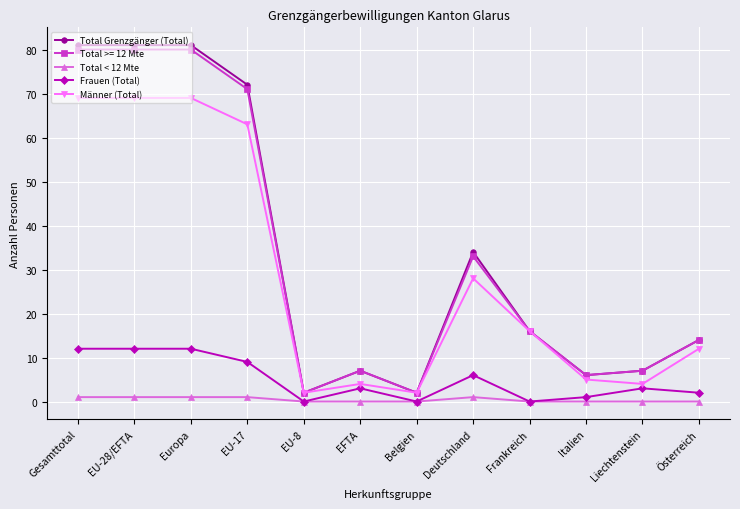

Is the value of Männer (Total) at EFTA greater than the value of Frauen (Total) at Europa?

No